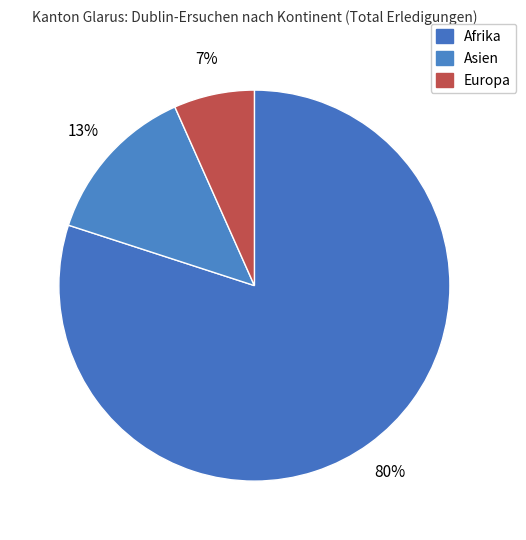

To the nearest percent, what portion does Afrika represent?

80%